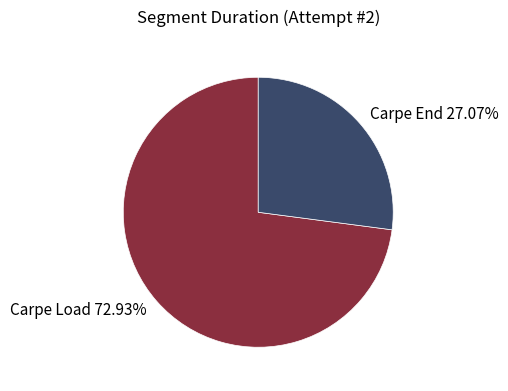

Is there a majority slice in this chart?

Yes